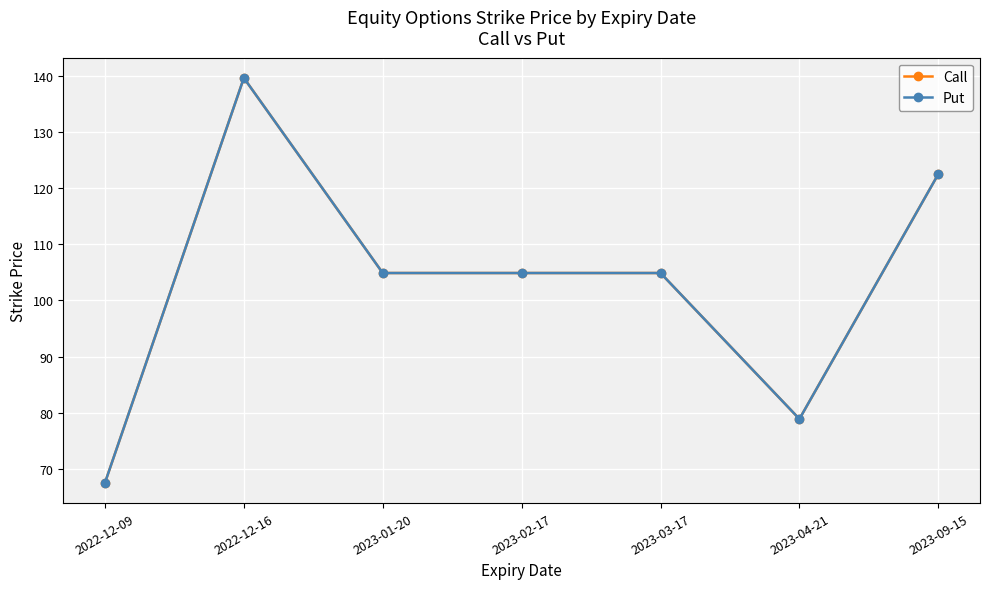

At how many categories does at least one series exceed 126?

1